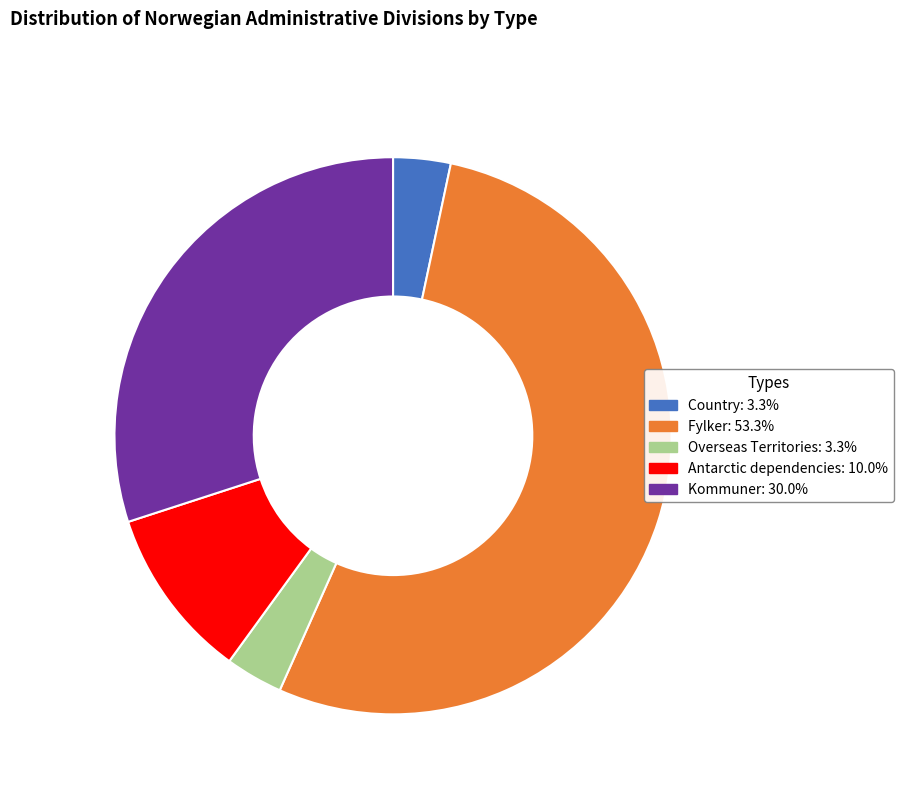

Between Fylker and Country, which is larger?

Fylker